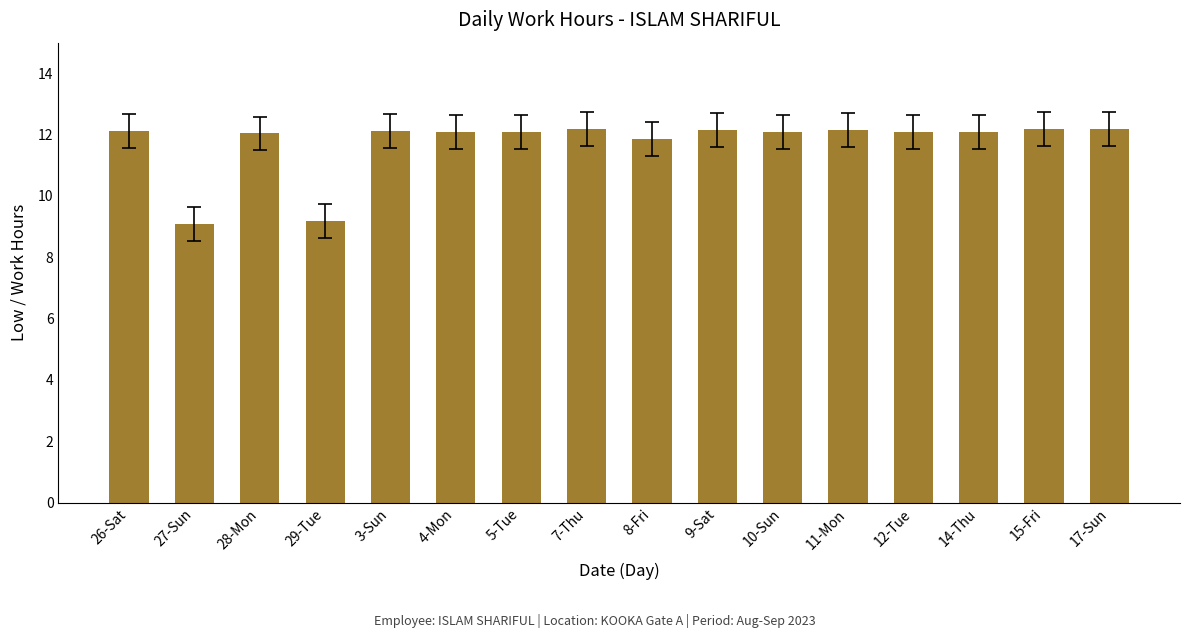

What is the maximum value shown in the chart?

12.2